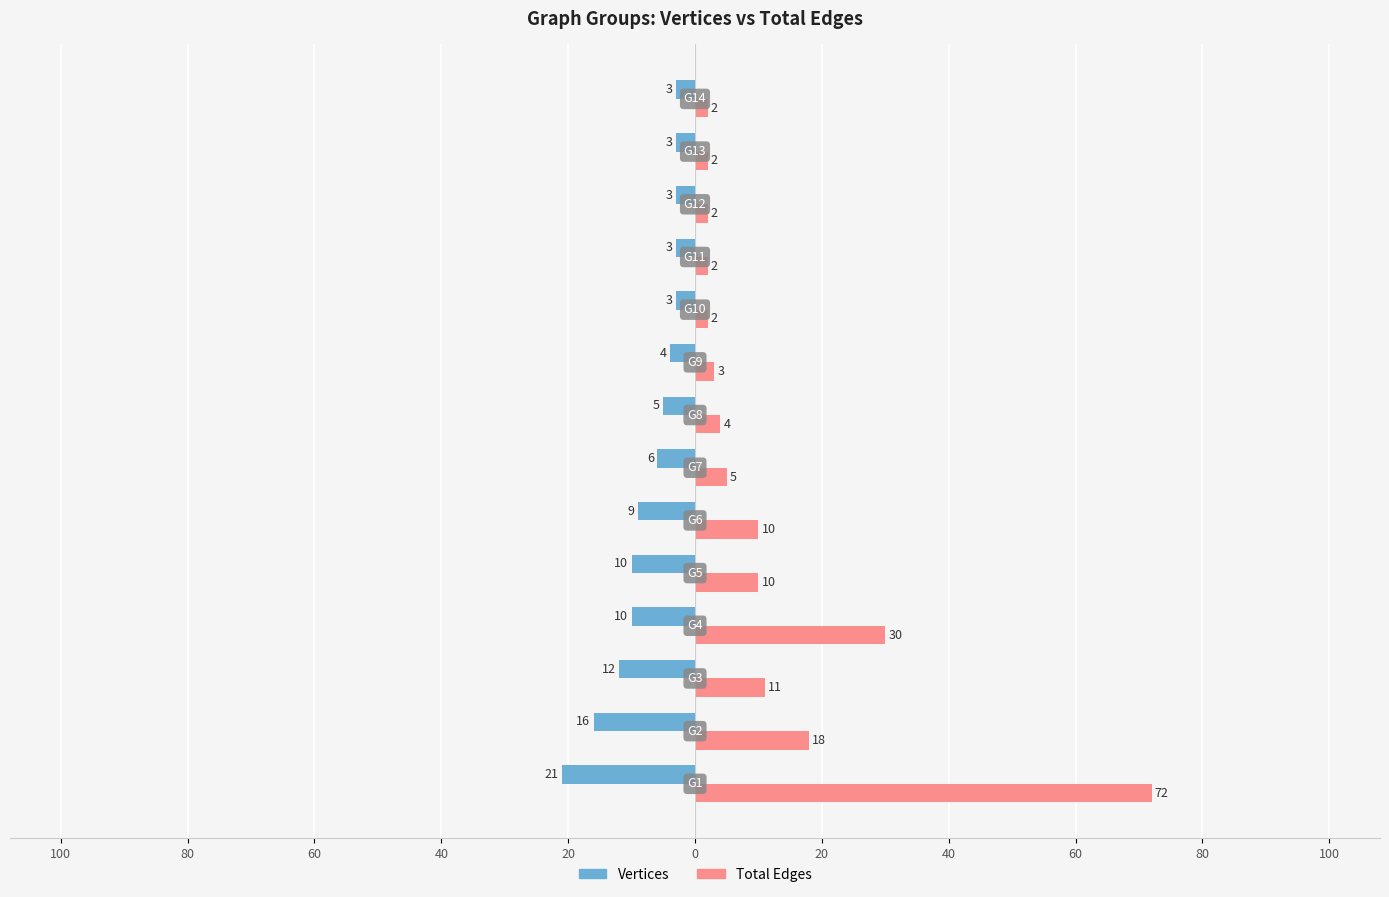

What are all the series names shown in the legend?

Vertices, Total Edges